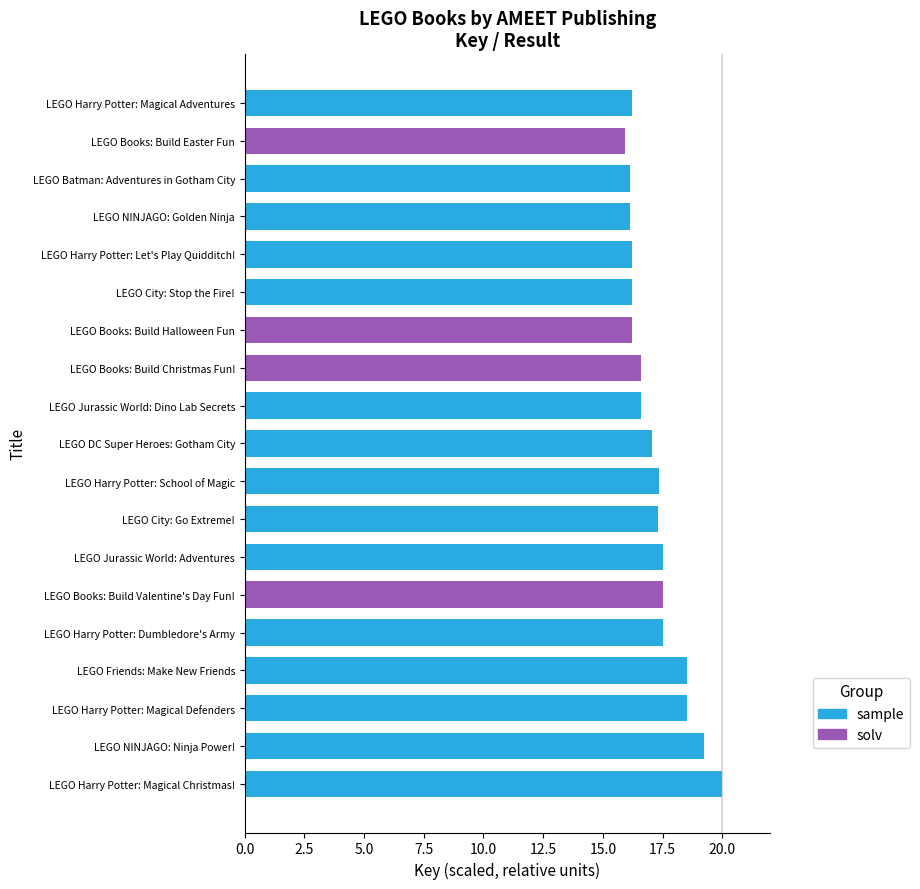

What is the sum of the values at LEGO Friends: Make New Friends and LEGO Harry Potter: Magical Defenders?

37.1